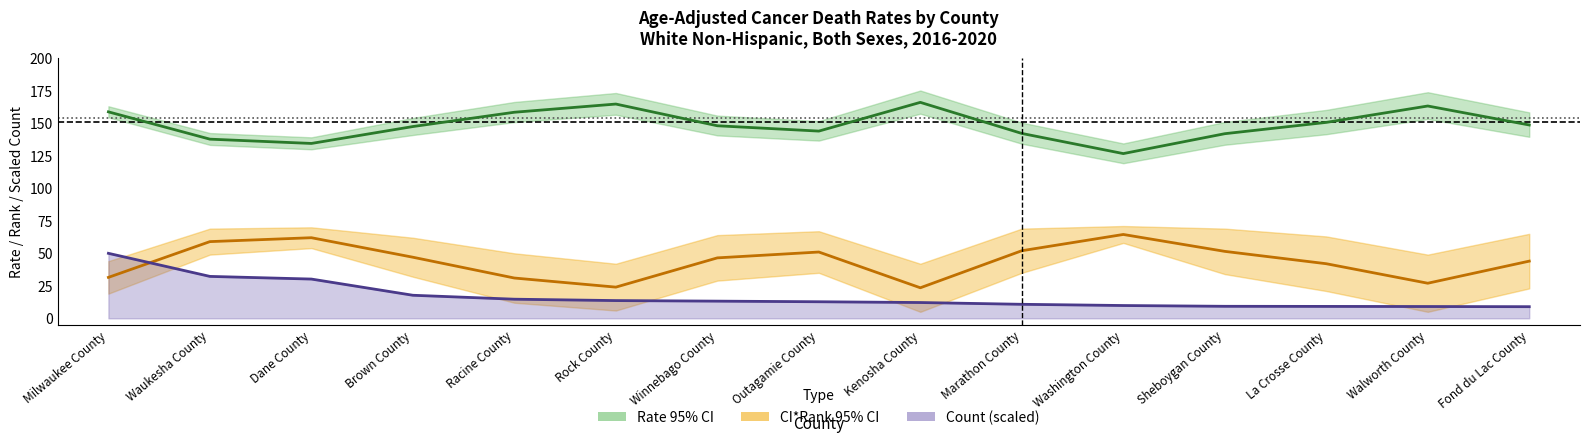

Reading right to left, extract all data points from this chart.

rate: 148.7	163.3	150.7	142.0	126.7	142.2	166.1	144.0	148.1	164.8	158.5	147.5	134.5	137.8	158.8
upper_ci: 44.0	27.0	42.0	51.5	64.5	52.0	23.5	51.0	46.5	24.0	31.0	47.0	62.0	59.0	31.5
count: 9.0	9.1	9.2	9.3	9.9	10.8	12.2	12.8	13.2	13.7	14.7	17.7	30.2	32.3	50.0